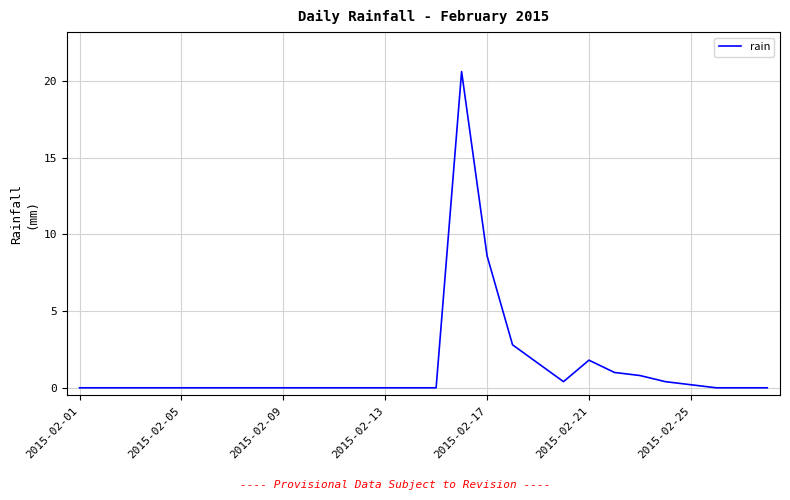

What is the difference between the maximum and minimum values?

20.6